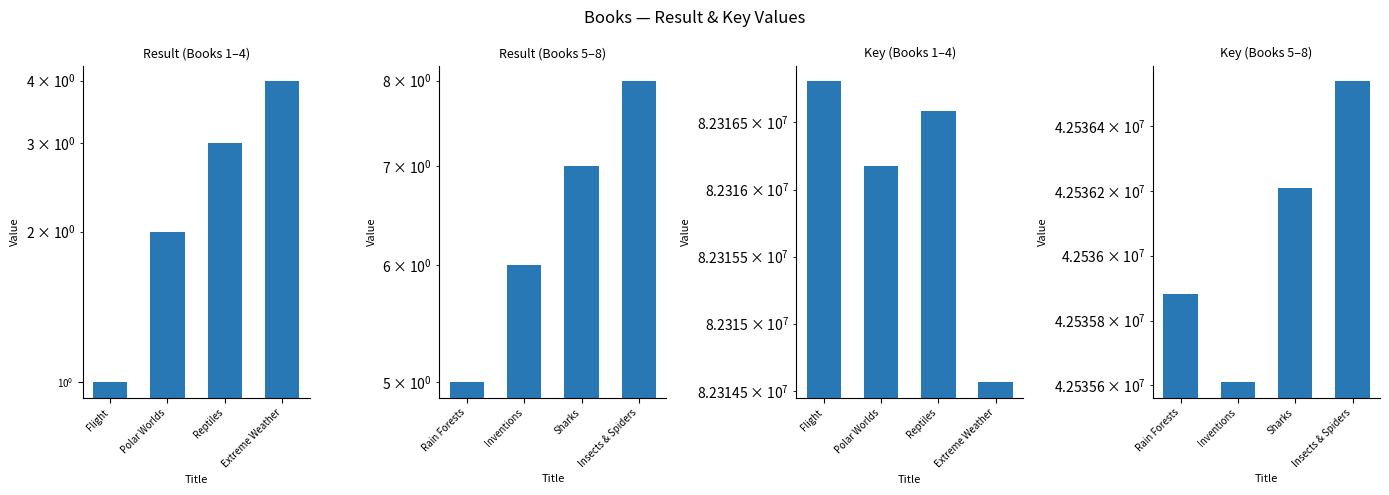

What is the value of the Key (Books 5–8) bar at the 1st from the left?

42535883